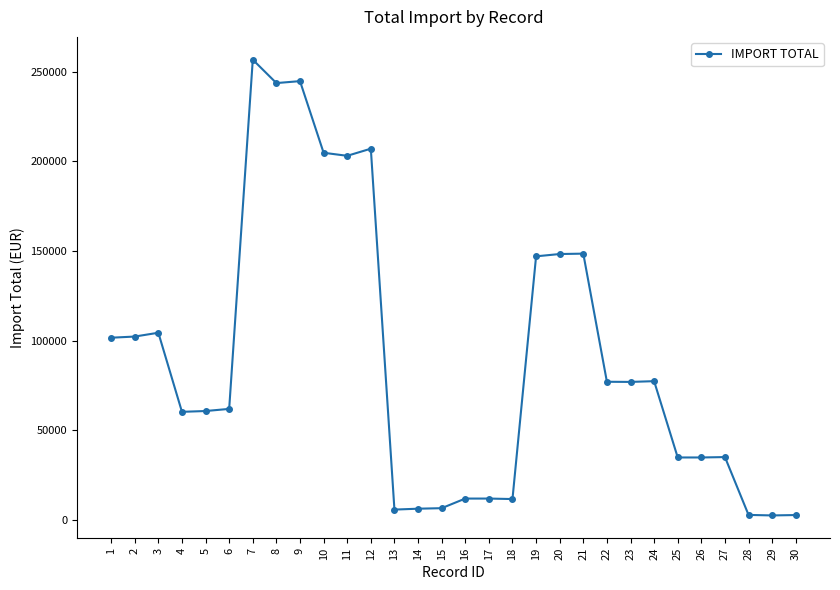

What is the ratio of the value at 15 to the value at 4?

0.1